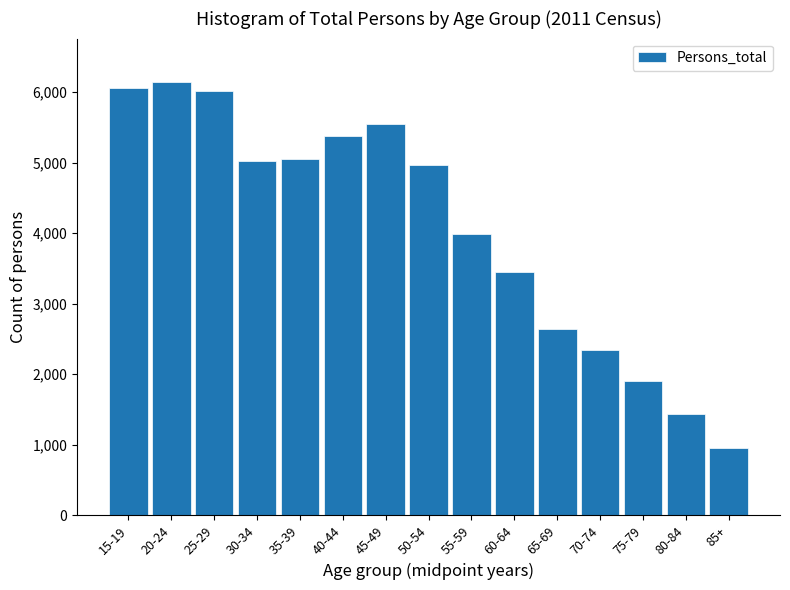

Reading left to right, extract all data points from this chart.

15-19=6050	20-24=6143	25-29=6008	30-34=5023	35-39=5052	40-44=5377	45-49=5545	50-54=4972	55-59=3984	60-64=3446	65-69=2639	70-74=2340	75-79=1909	80-84=1441	85+=957